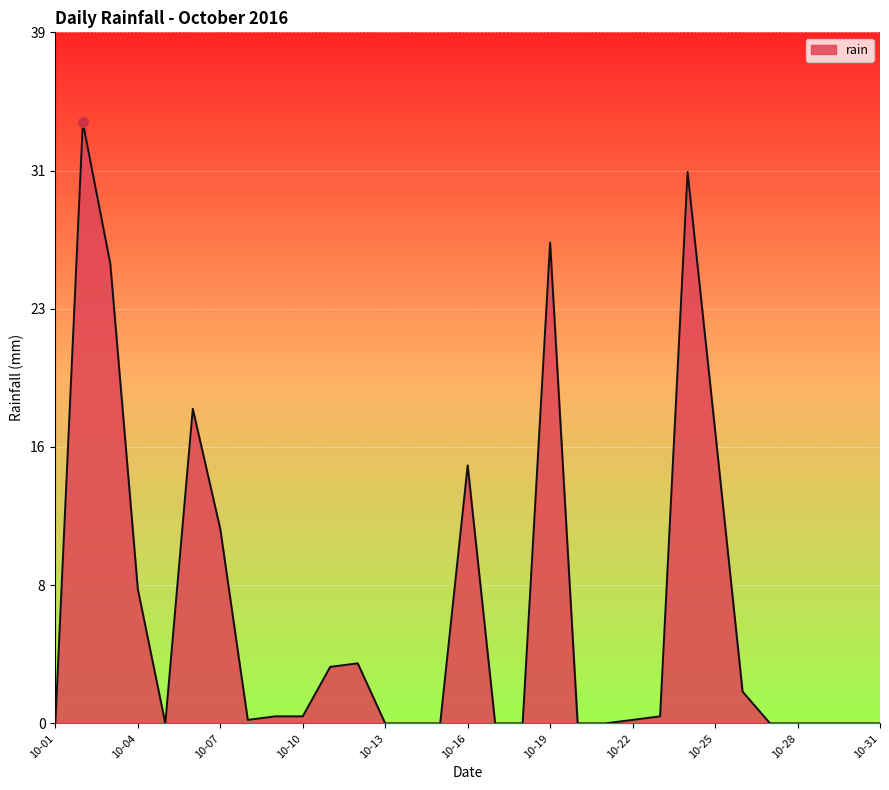

What is the sum of the values at 2016-10-03 and 2016-10-02?

60.0